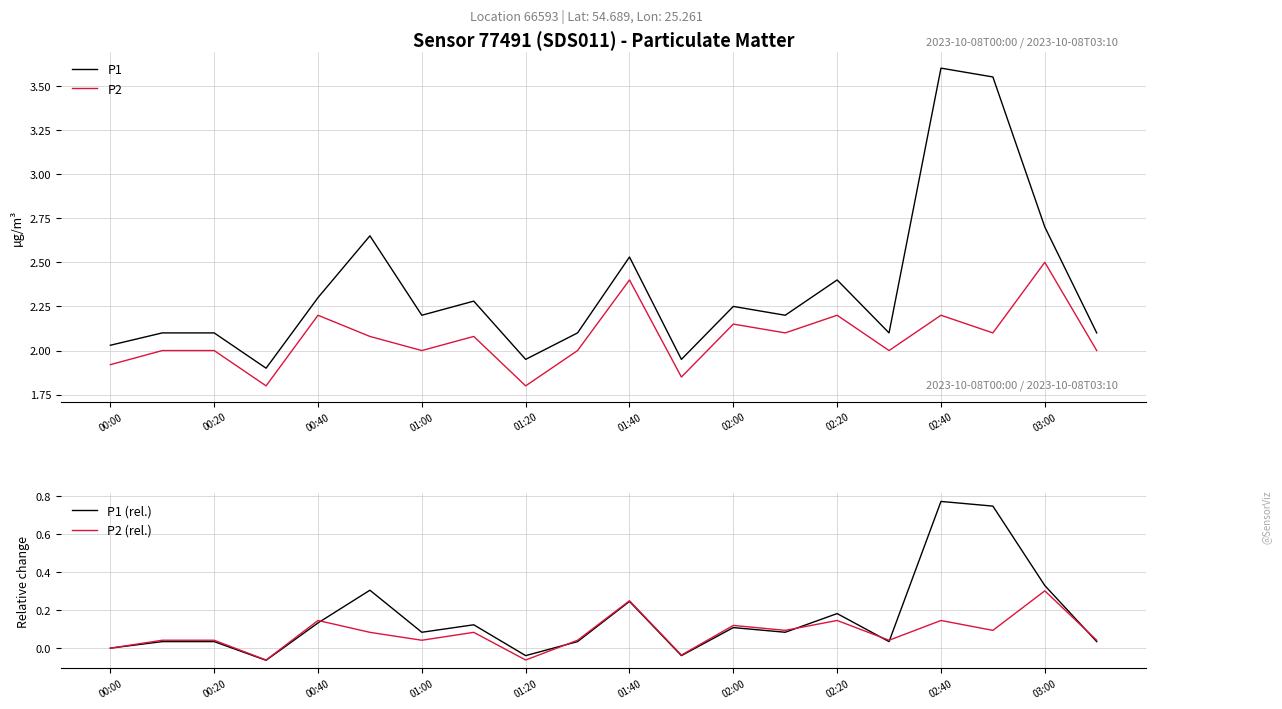

True or false: P1 and P2 cross at least once.

False